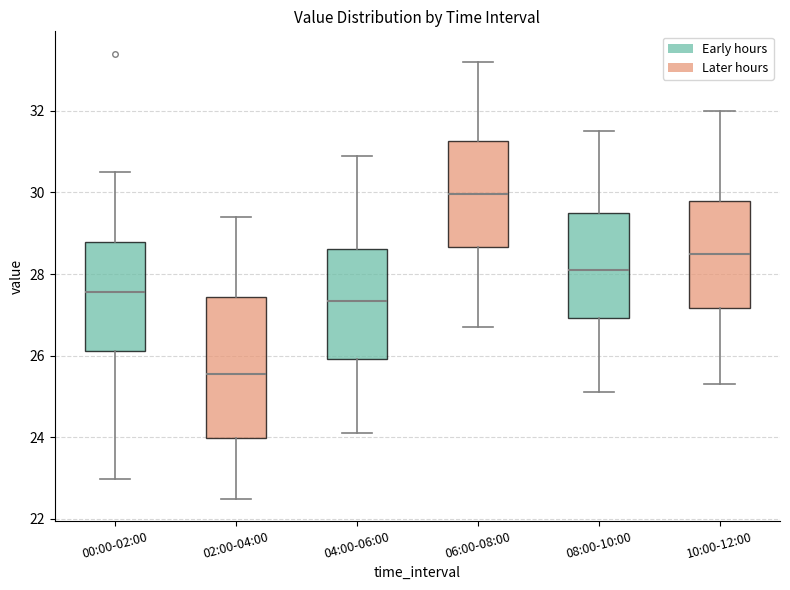

Where does the lower whisker of the box for 10:00-12:00 end on the y-axis? The values are not printed on the chart, so give them approximately, as read against the axis.

25.4